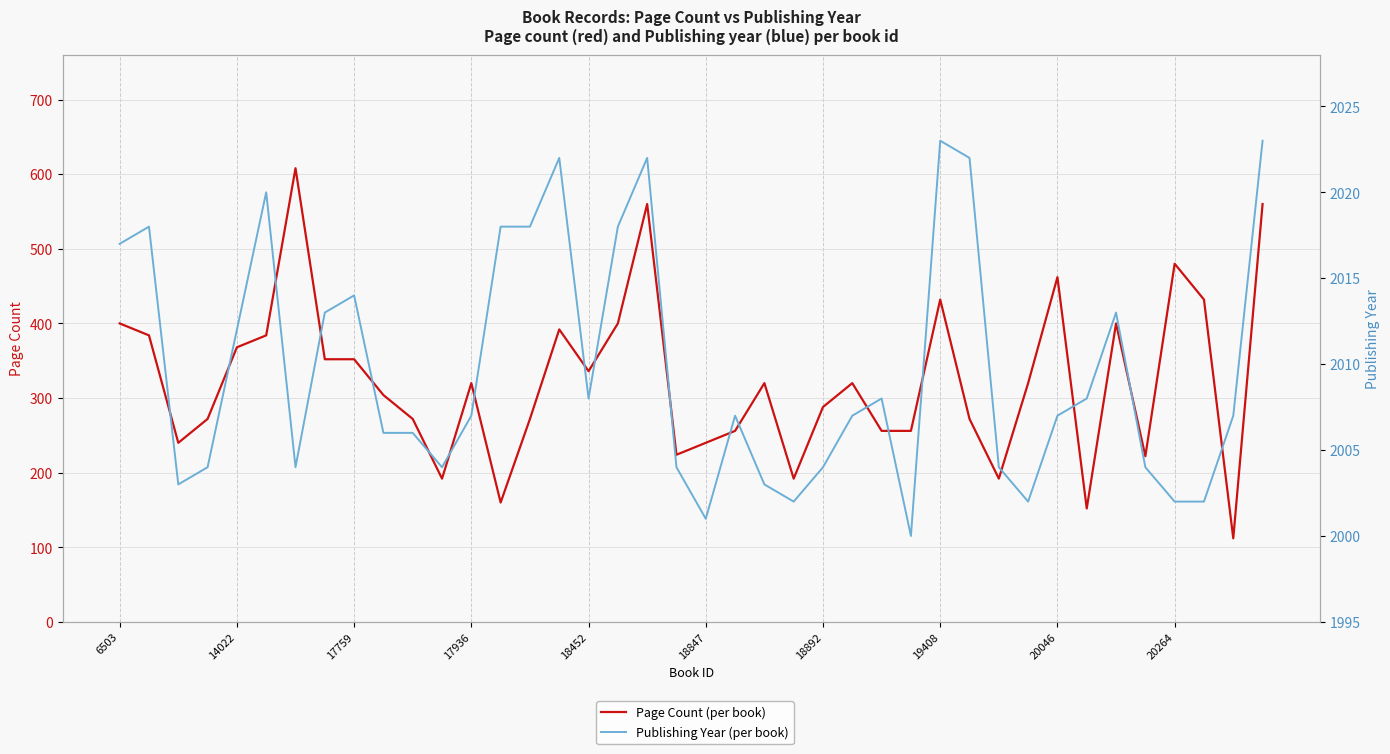

What is the sum of the Page Count (per book) values at 14 and 18?

832